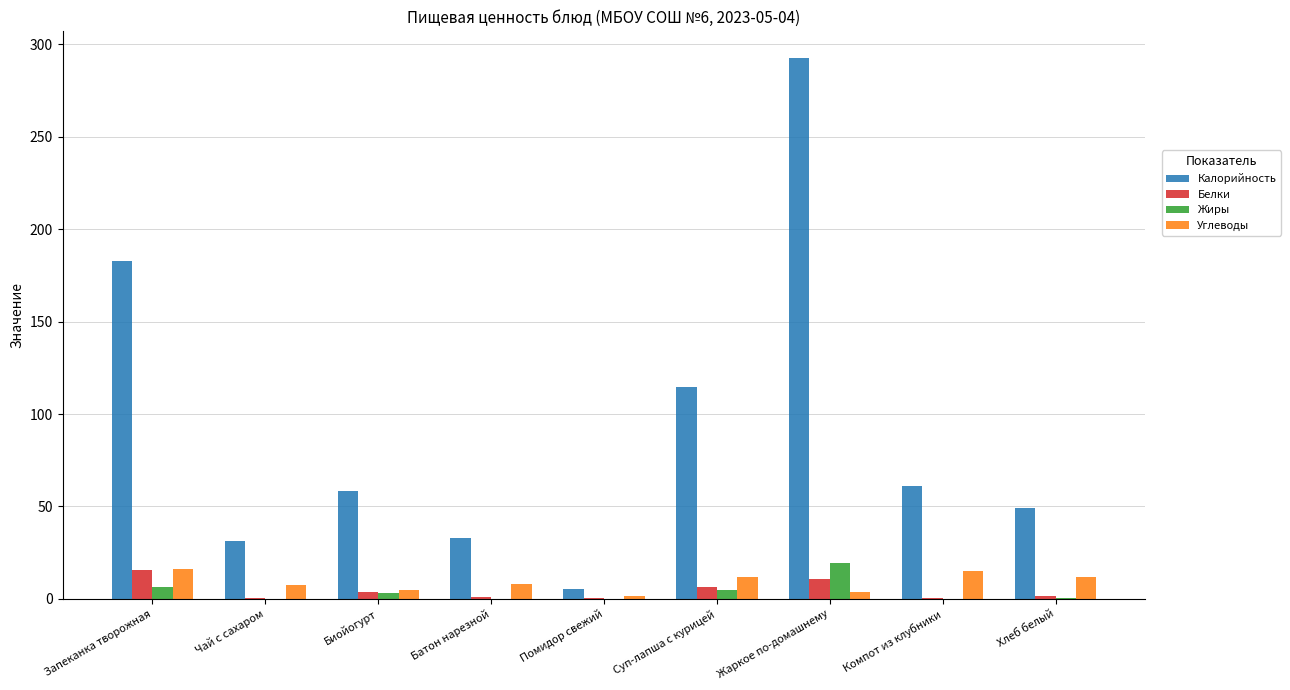

At which category is the sum across all series the highest?

Жаркое по-домашнему